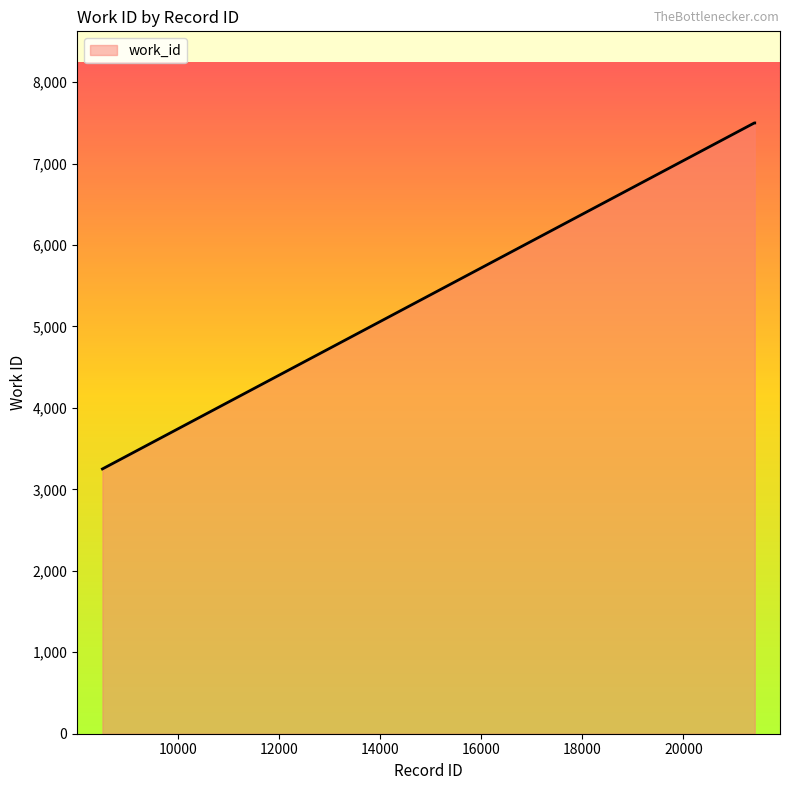

What is the maximum value shown in the chart?

7499